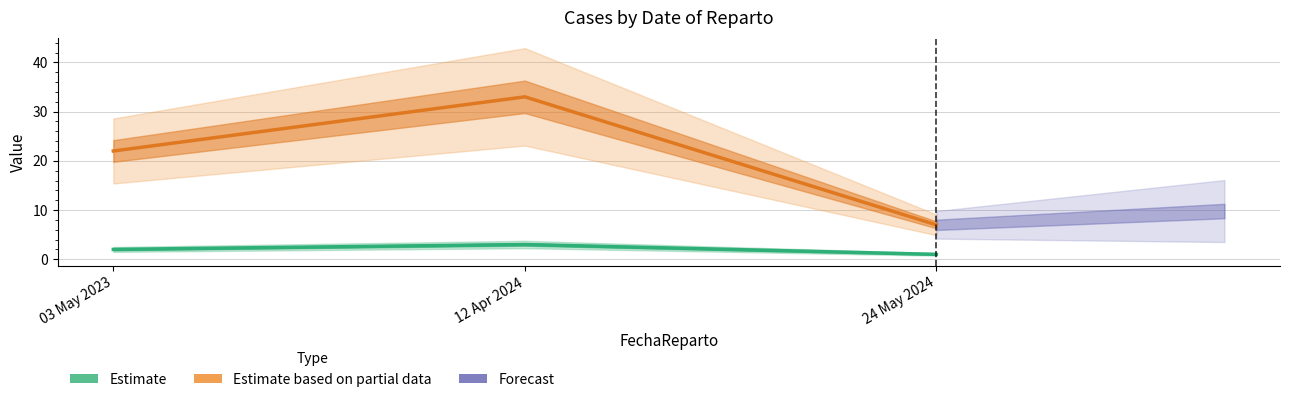

How many Estimate based on partial data values are between 7 and 33?

3